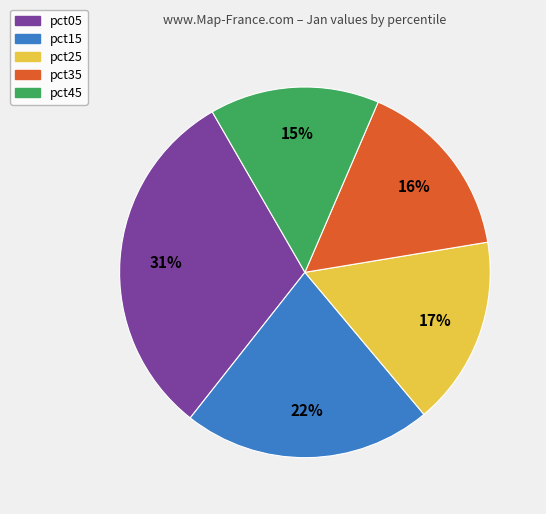

To the nearest percent, what is the difference between the largest and smallest slice percentages?

16%